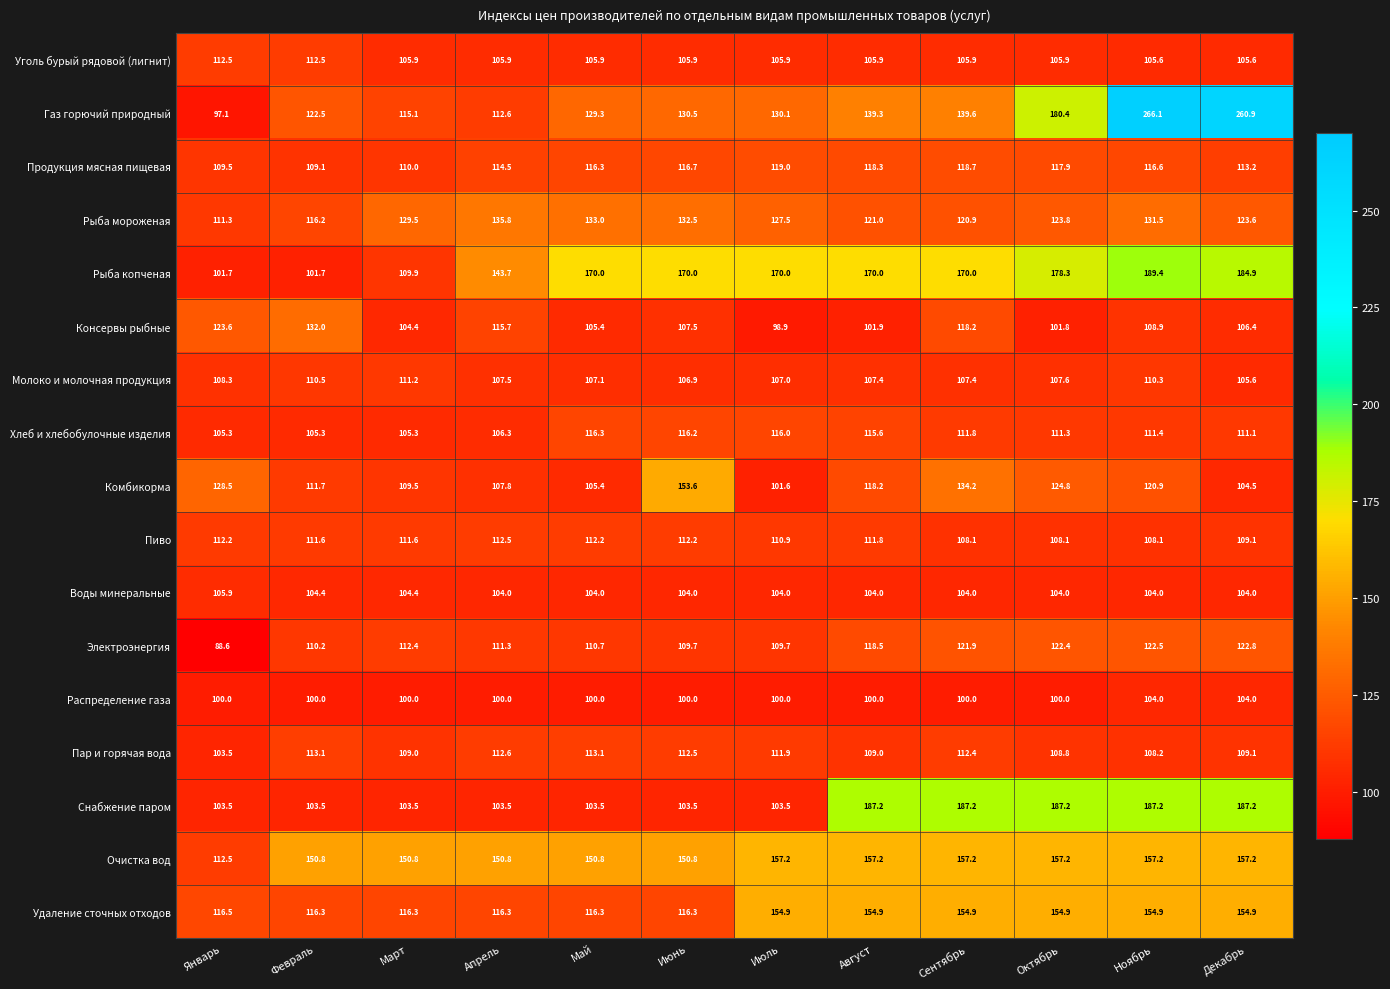

What is the difference between the maximum and minimum values in the Хлеб и хлебобулочные изделия series?

11.0